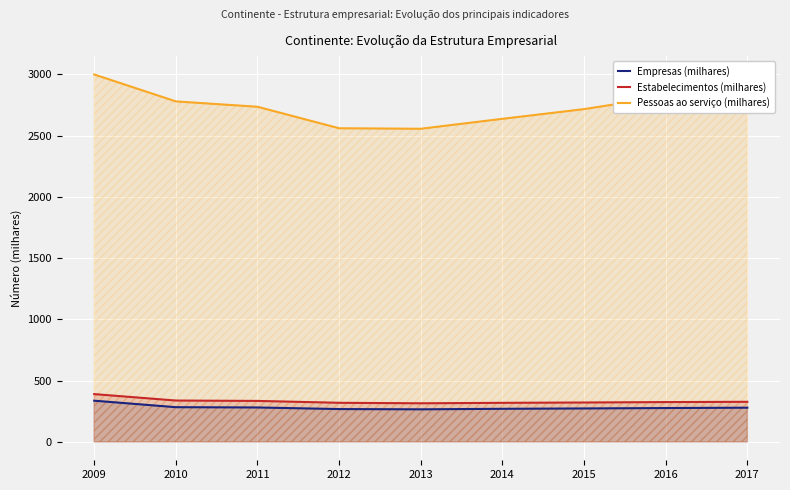

Read the Estabelecimentos (milhares) value at 2016.

324.9